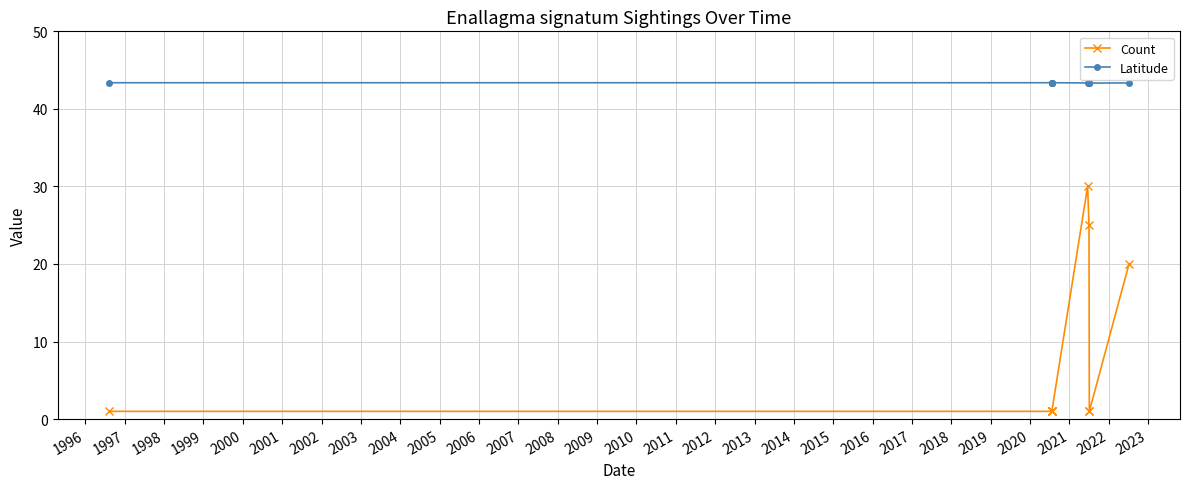

Rank the series by their average value, from highest to lowest.

Latitude, Count